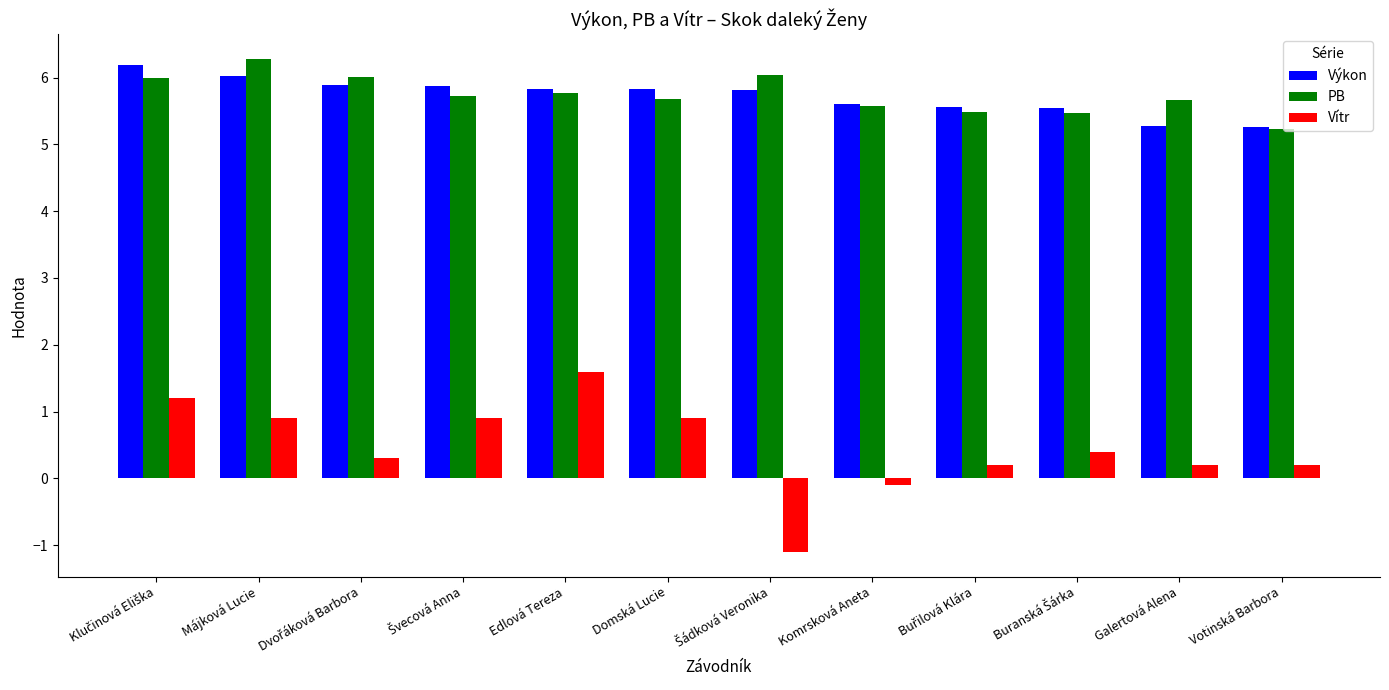

What is the sum of all PB values?

68.9